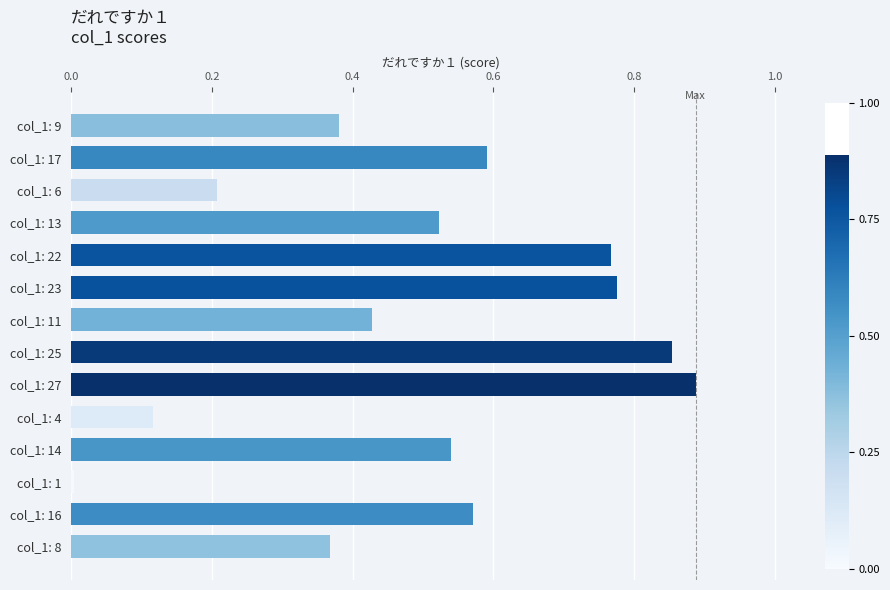

List the labels in order of value, smallest first.

col_1: 1, col_1: 4, col_1: 6, col_1: 8, col_1: 9, col_1: 11, col_1: 13, col_1: 14, col_1: 16, col_1: 17, col_1: 22, col_1: 23, col_1: 25, col_1: 27